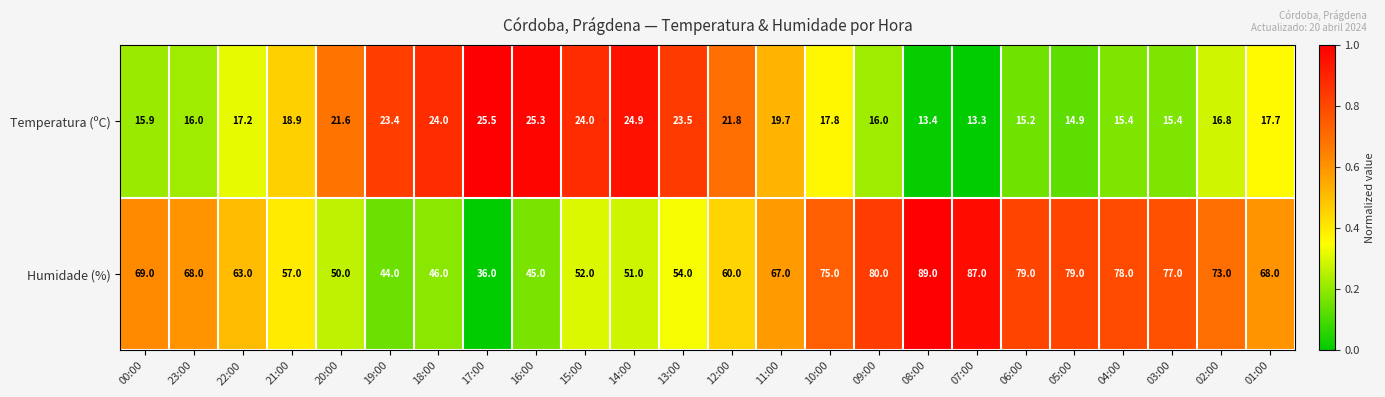

Count the number of categories in the chart.

24